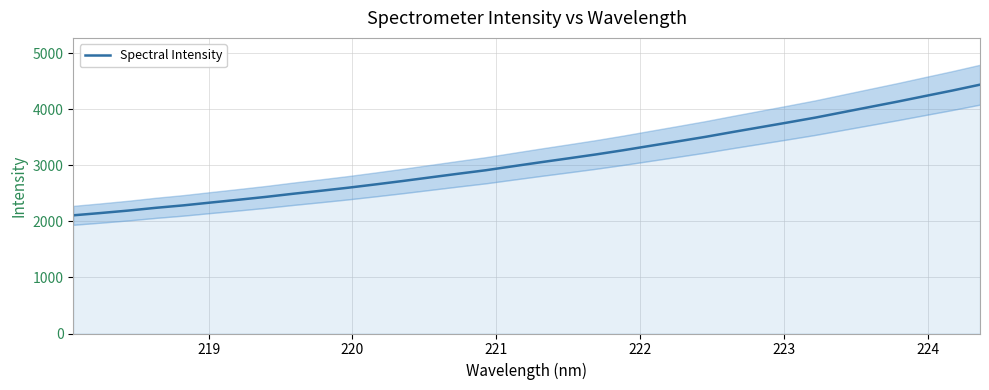

What is the minimum value shown in the chart?

2109.0